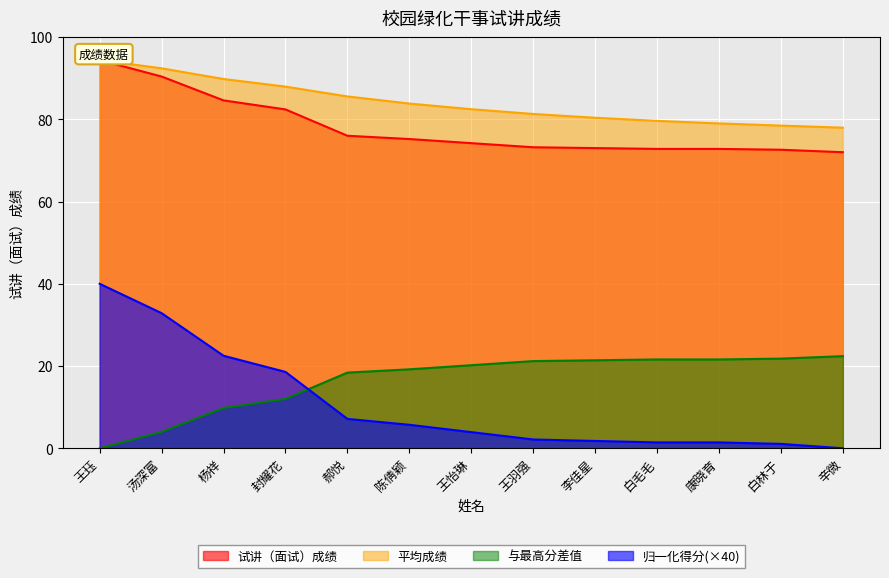

At which category does the chart reach its peak across all series?

辛微